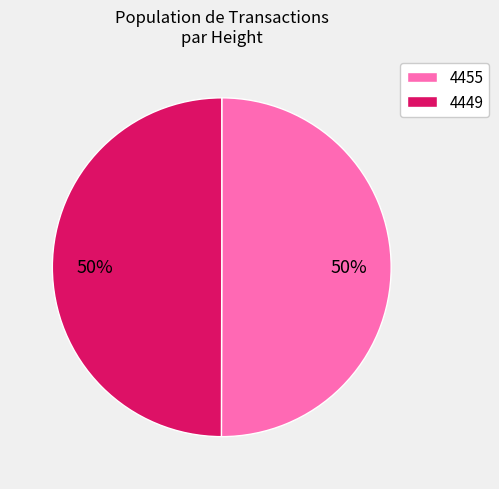

Approximately how many times larger is the value at 4455 compared to 4449?

1.0